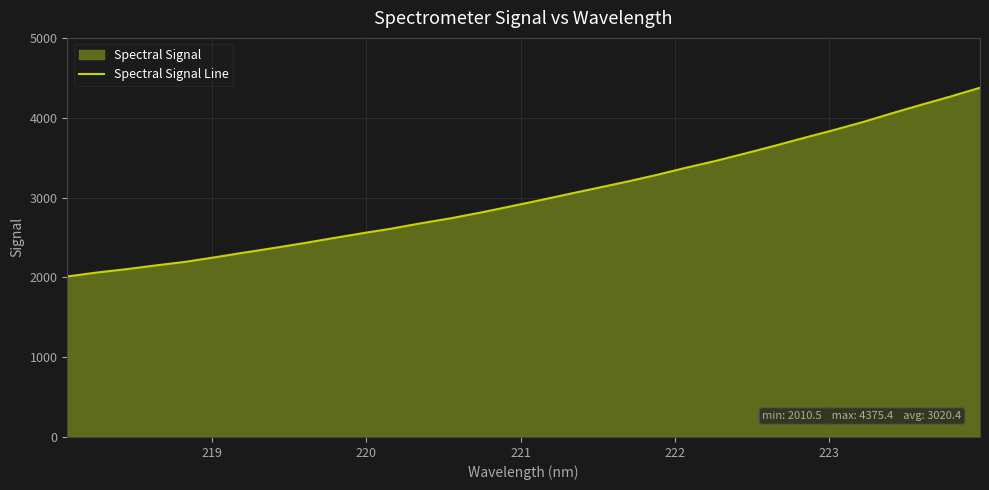

What is the smallest value displayed?

2010.5